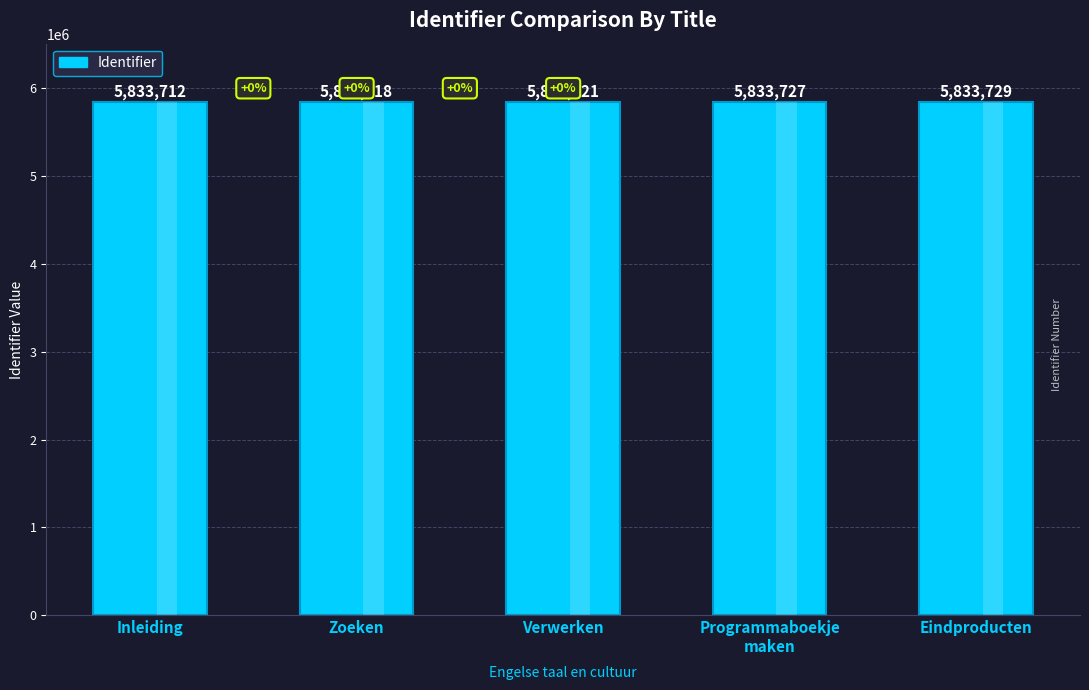

What is the sum of the values at Programmaboekje
maken and Zoeken?

11667445